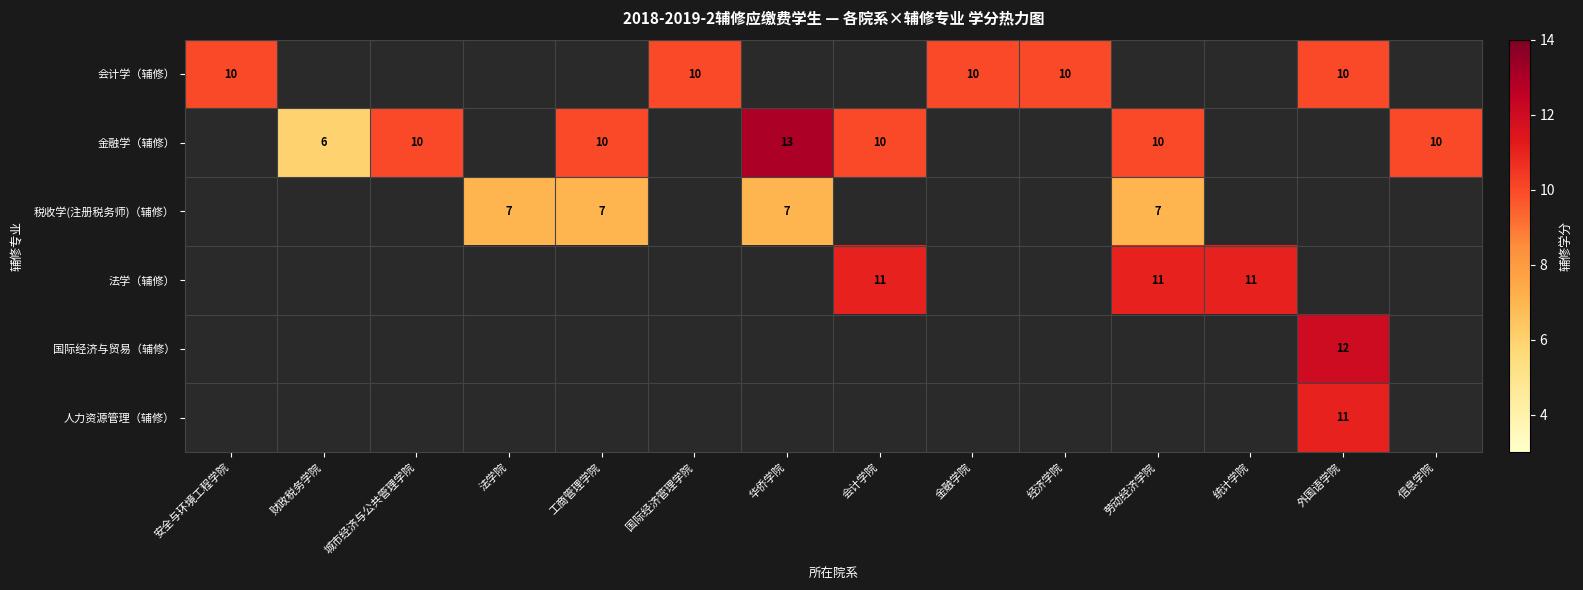

The value of 金融学（辅修） at 华侨学院 is 7. True or false?

False